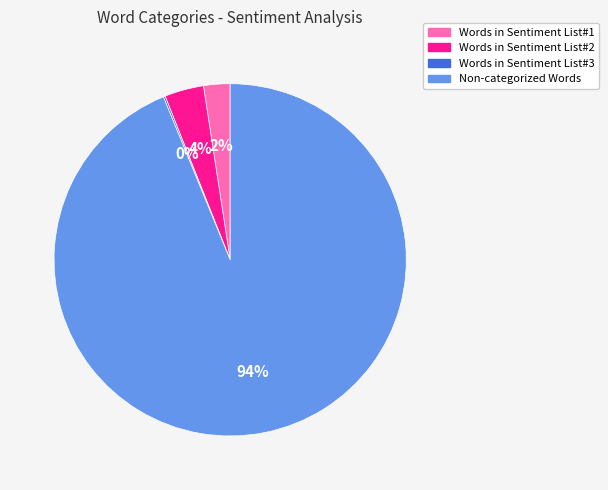

Does Words in Sentiment List#1 account for over 50% of the chart?

No